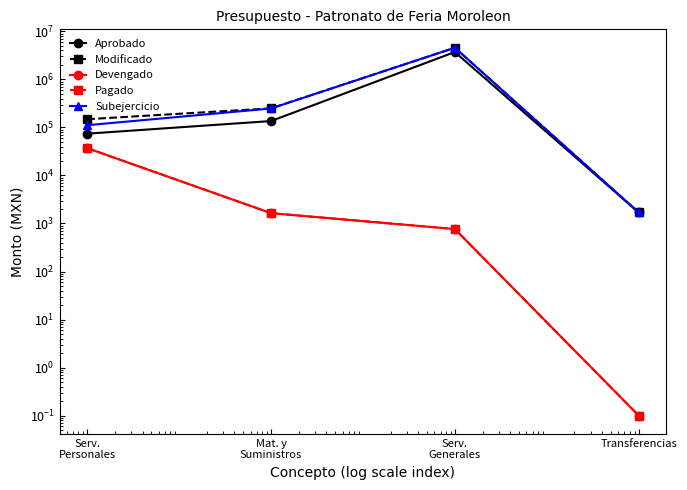

At which category is the sum across all series the highest?

Serv.
Generales